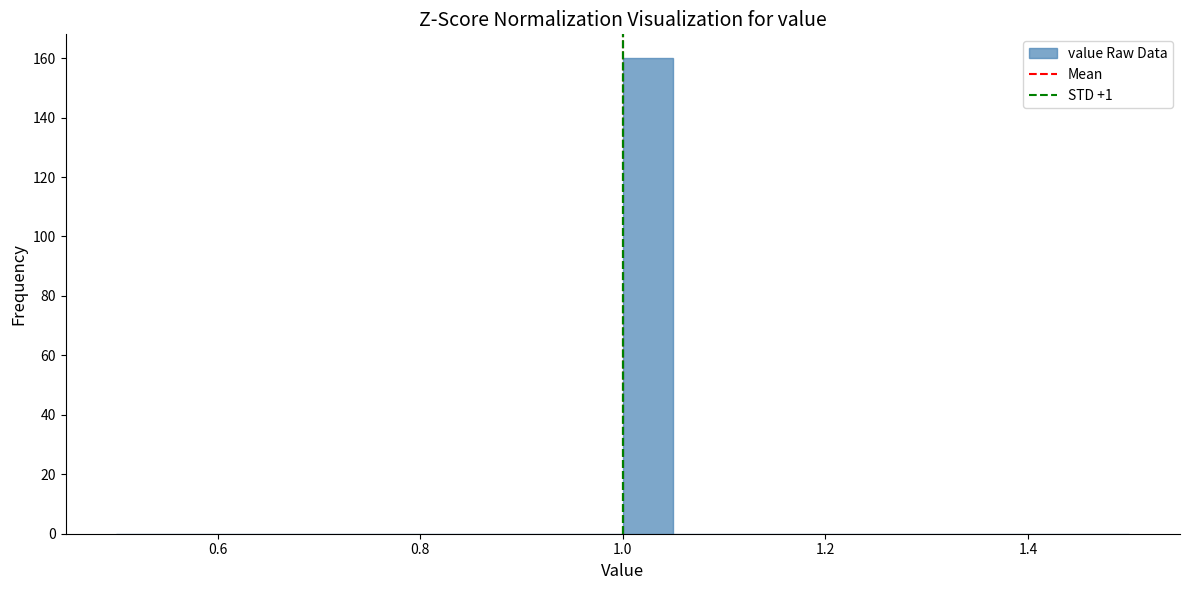

Read against the x-axis, roughly where is the centre of the tallest bar?

1.02